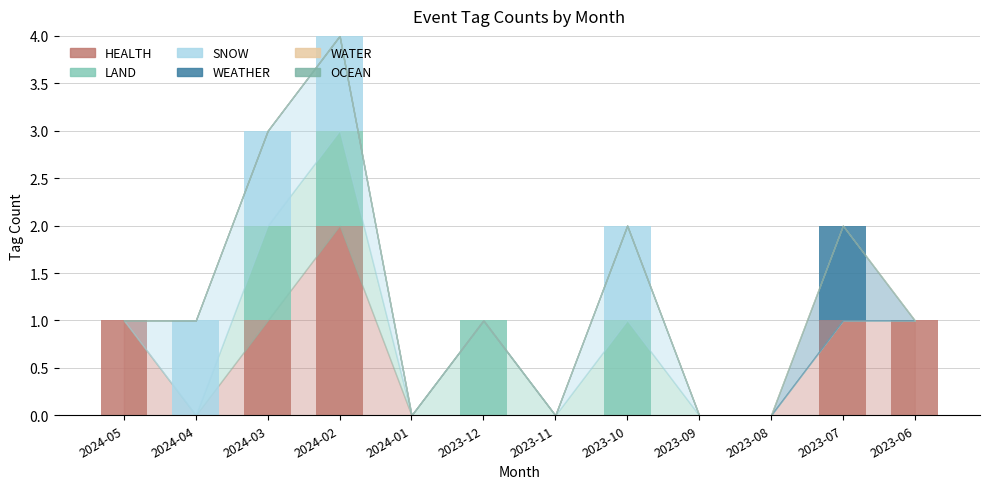

How many data points does each series have?

12